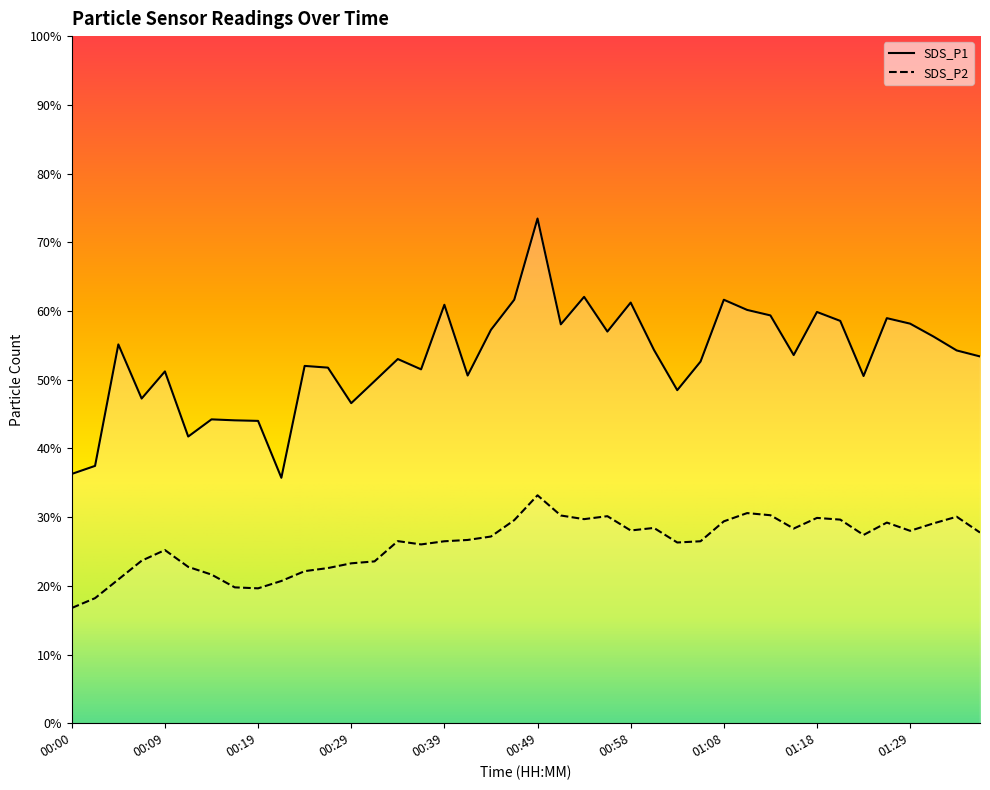

Is it true that SDS_P2 equals 26.5 at 00:34?

True